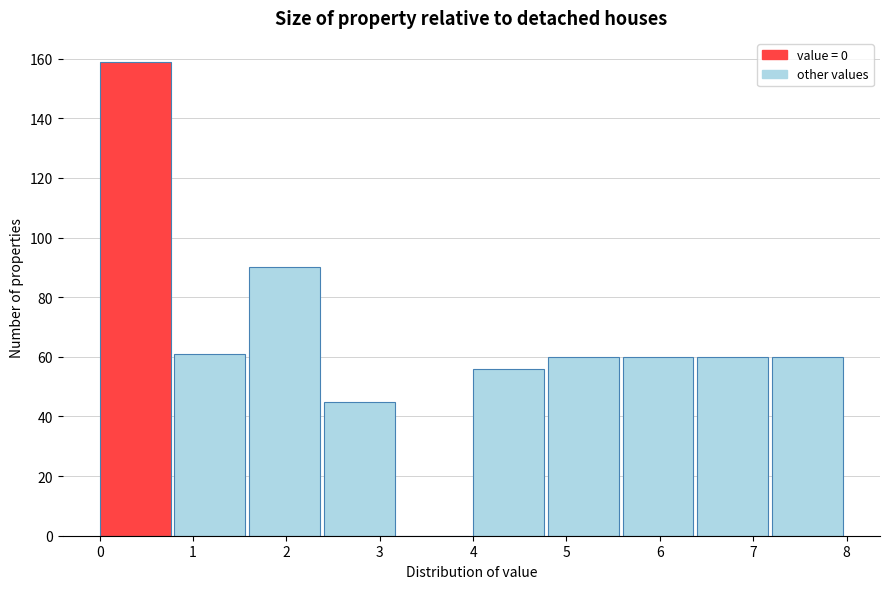

Reading left to right, list every bar in this chart as the range it spans on the x-axis followed by its height. The values are not printed on the chart, so give them approximately, as read against the axis.

0.0 to 0.8: 160
0.8 to 1.6: 62
1.6 to 2.4: 90
2.4 to 3.2: 46
3.2 to 4.0: 0
4.0 to 4.8: 56
4.8 to 5.6: 60
5.6 to 6.4: 60
6.4 to 7.2: 60
7.2 to 8.0: 60